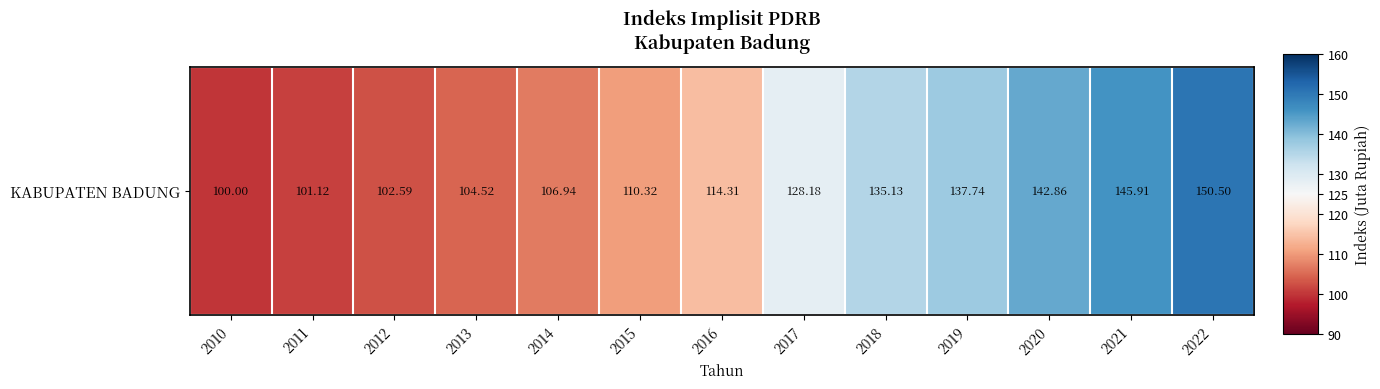

How many values are below 114?

6